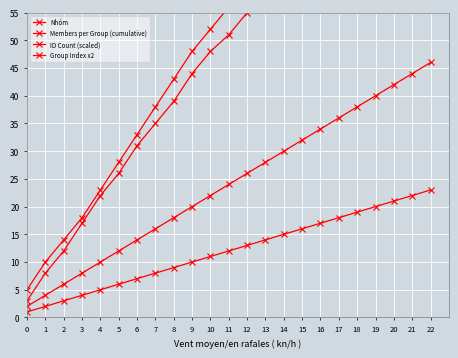

What is the lowest value of the ID Count (scaled) series?

3